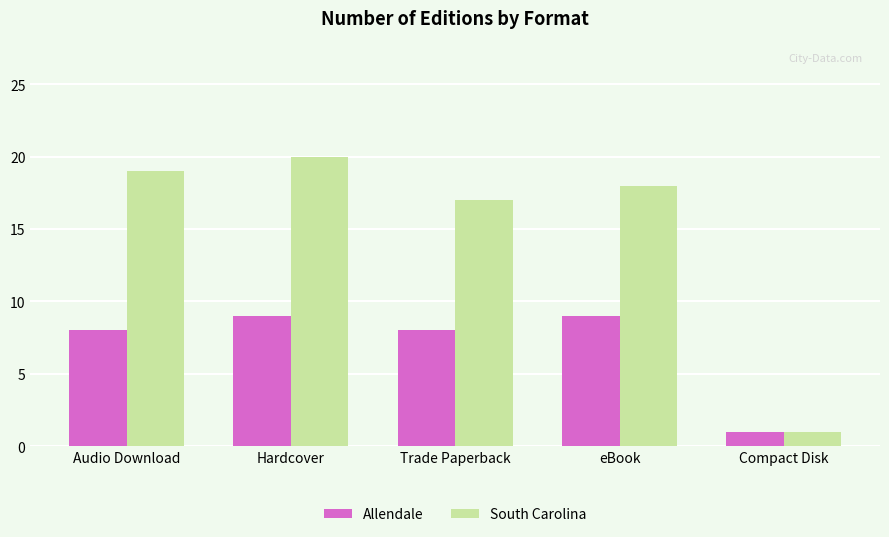

What is the label of the 1st bar from the left?

Audio Download